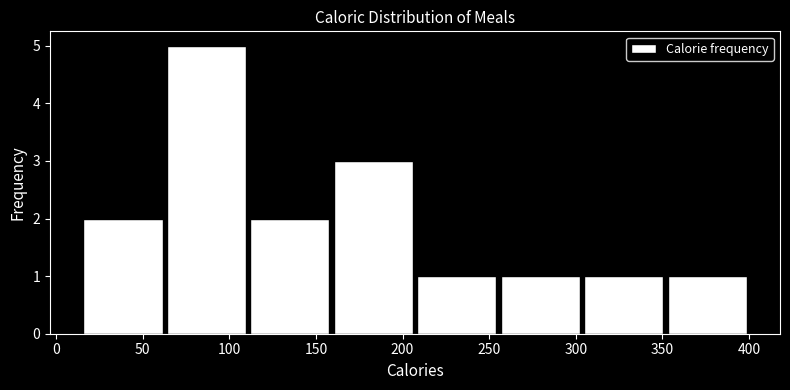

Reading left to right, list every bar in this chart as the range it spans on the x-axis followed by its height. Neither the bar edges nor the heights are printed on the chart, so give them approximately, as read against the axes.

15 to 65: 2
65 to 110: 5
110 to 160: 2
160 to 205: 3
205 to 255: 1
255 to 305: 1
305 to 350: 1
350 to 400: 1